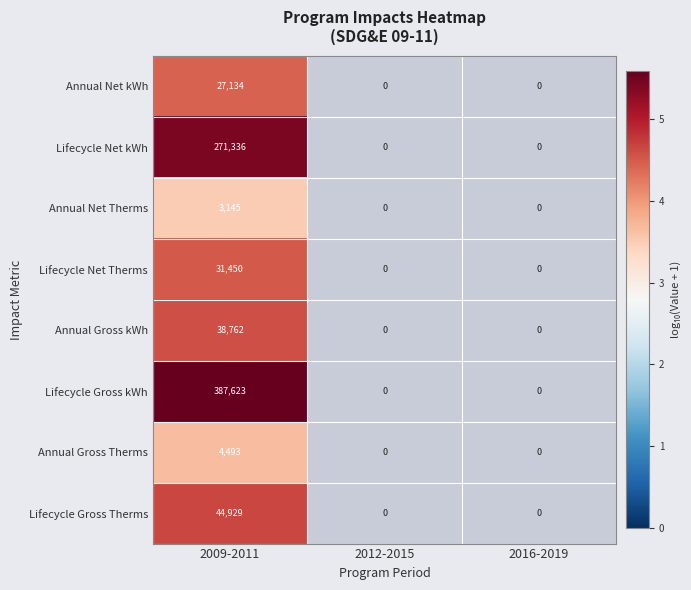

Which has a higher value, 2012-2015 or 2009-2011?

2009-2011